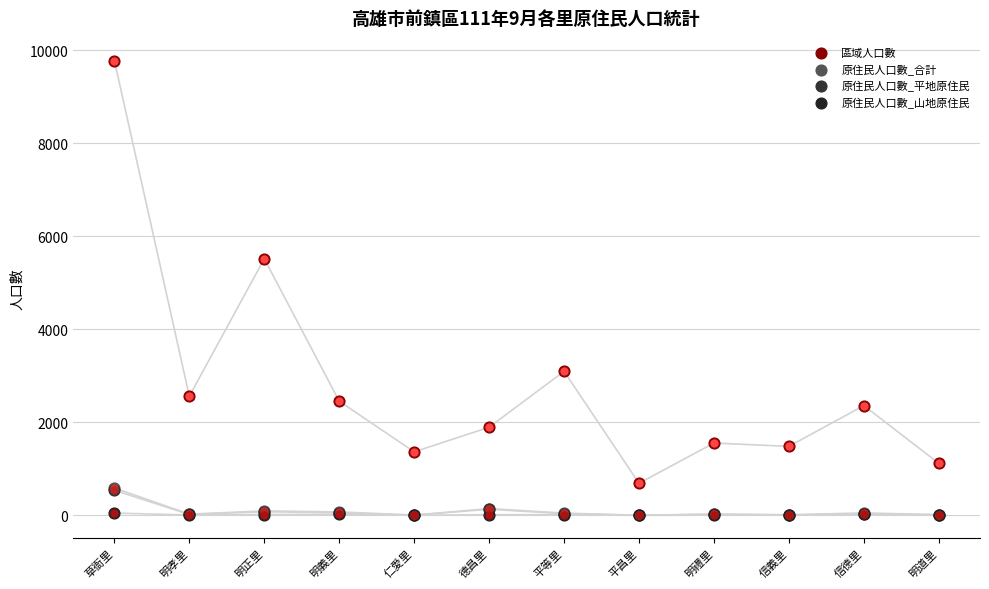

Is the value of 原住民人口數_山地原住民 at 仁愛里 greater than the value of 原住民人口數_合計 at 明正里?

No